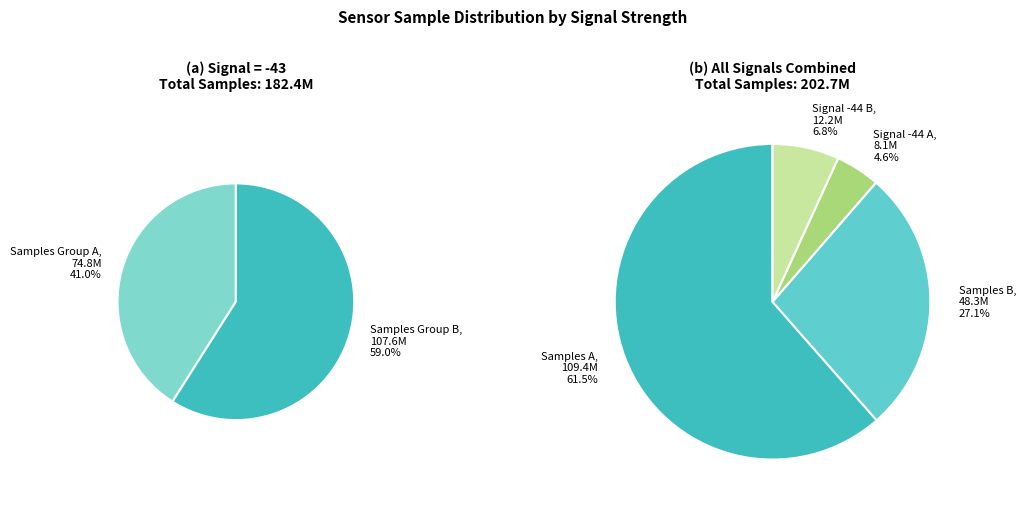

Is the sum of -44 and -43 greater than half?

No